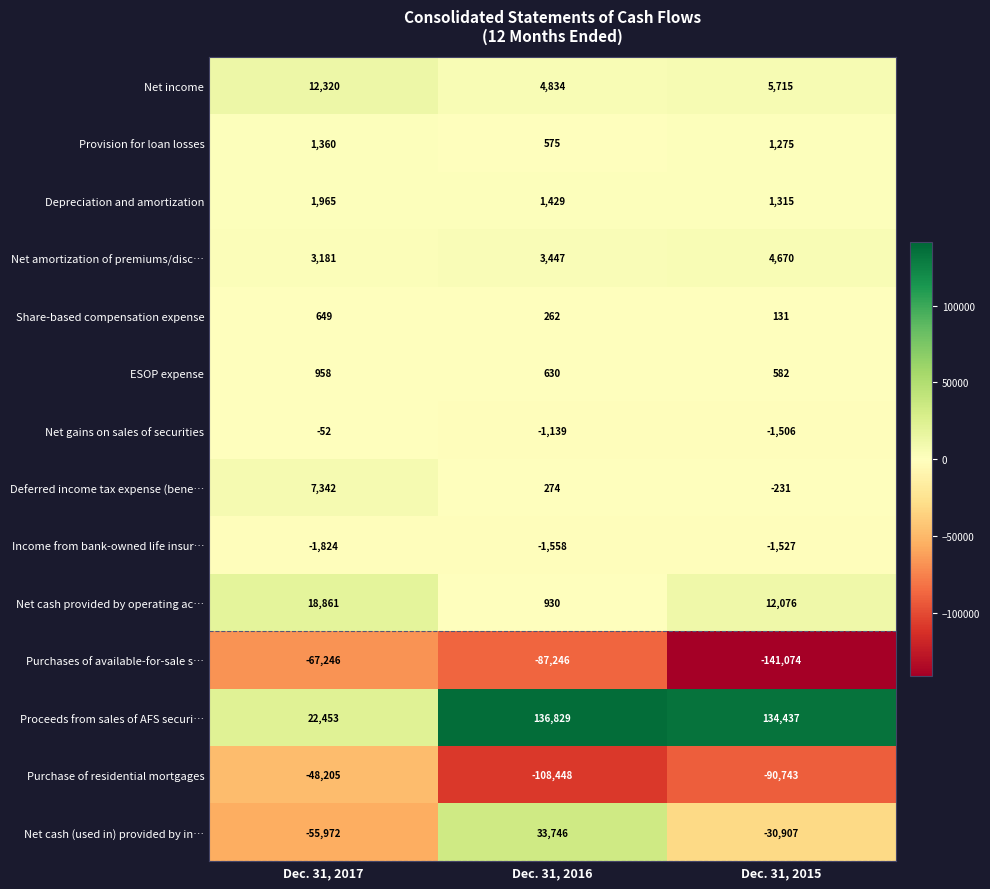

What is the sum of all Provision for loan losses values?

3210